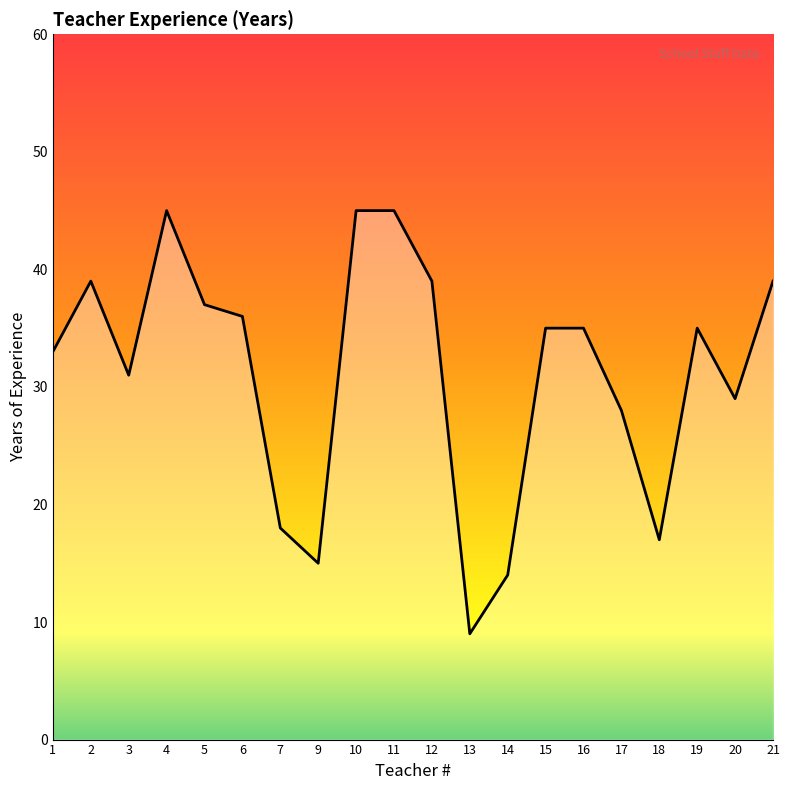

What is the value of the 6th point from the left?

36